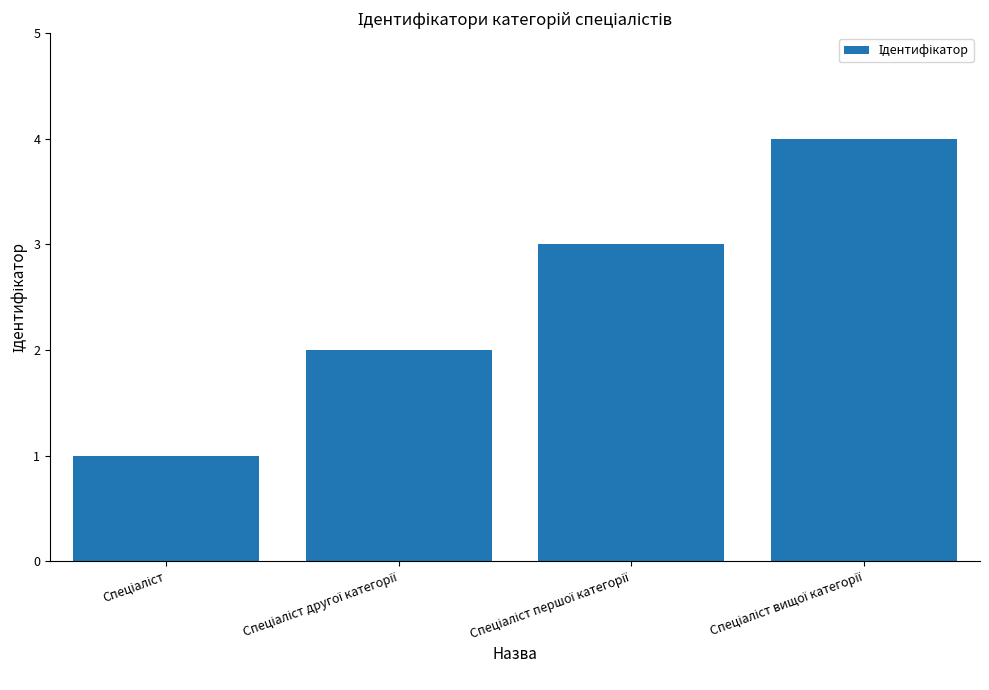

What is the maximum value shown in the chart?

4